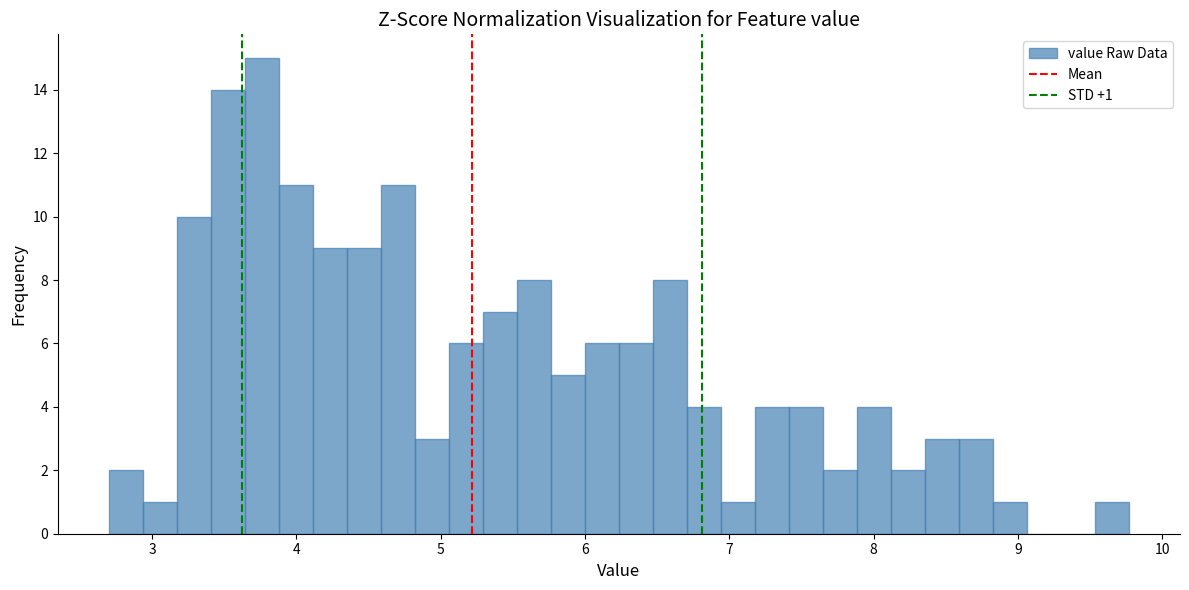

Around what value on the x-axis is the tallest bar? Give the approximate position of its centre, as read against the axis.

3.8